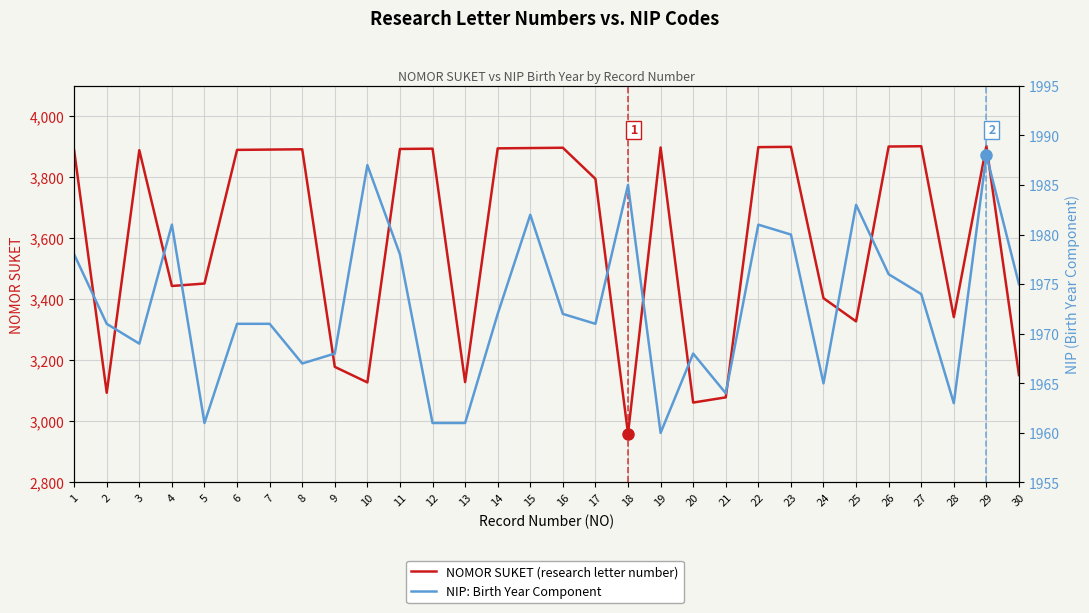

True or false: NOMOR SUKET and NIP Birth Year intersect in this chart.

False